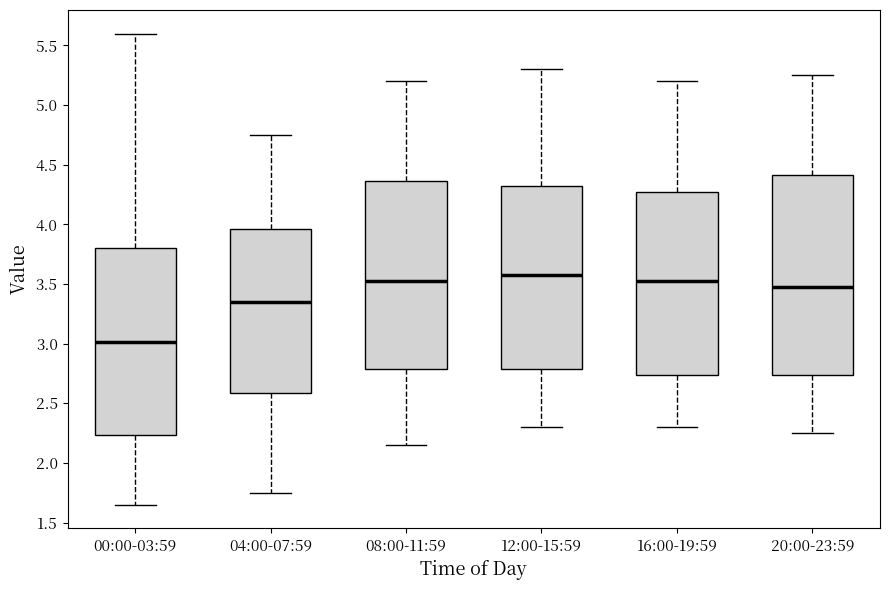

Where does the upper whisker of the box for 20:00-23:59 end on the y-axis? The values are not printed on the chart, so give them approximately, as read against the axis.

5.25